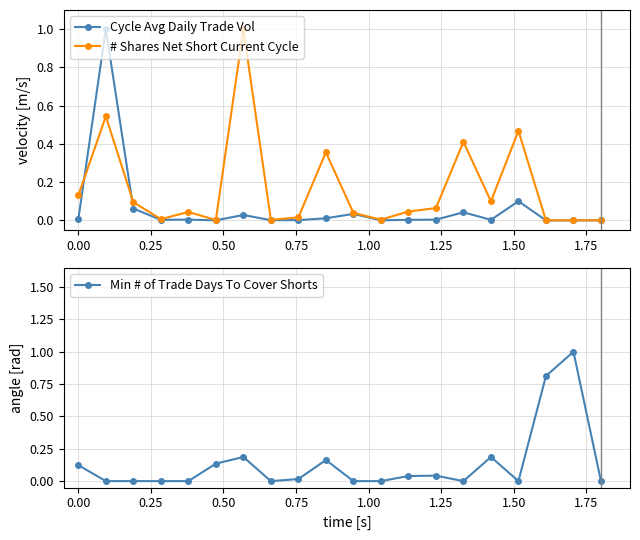

True or false: Min # of Trade Days To Cover Shorts has more than 1 interior local peaks.

True